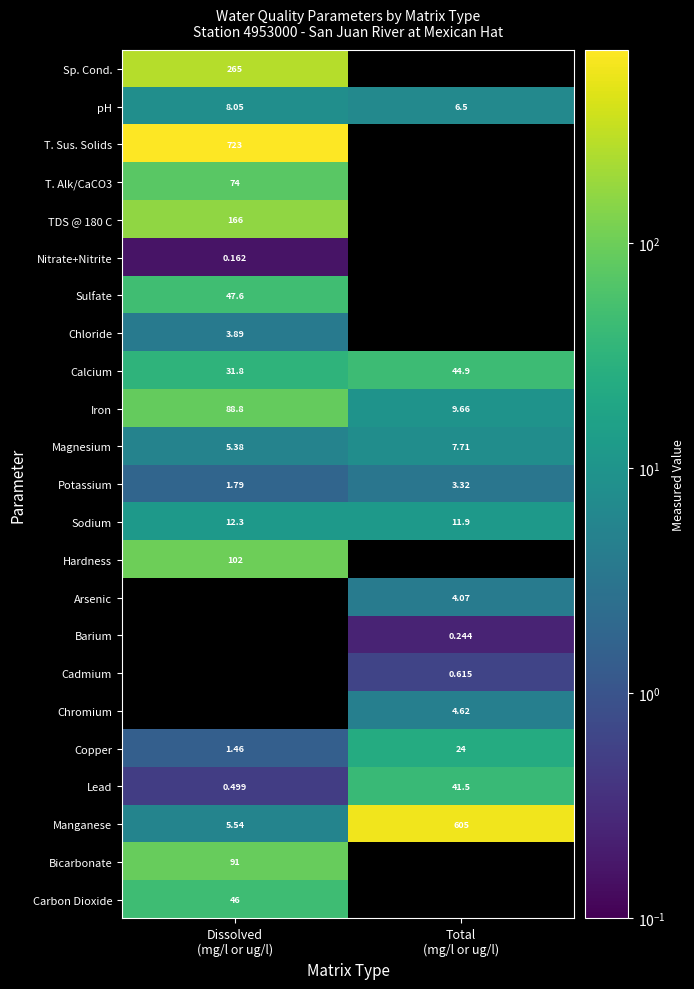

The value of Lead at Total (mg/l or ug/l) is 69.7. True or false?

False